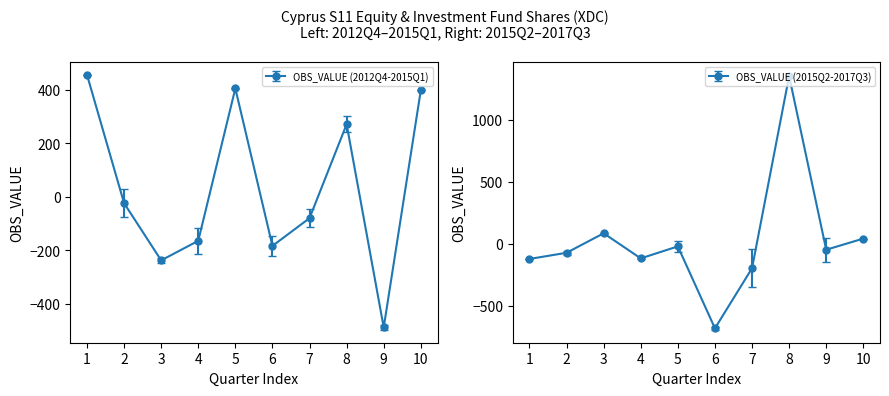

How many lines are shown in the chart?

1